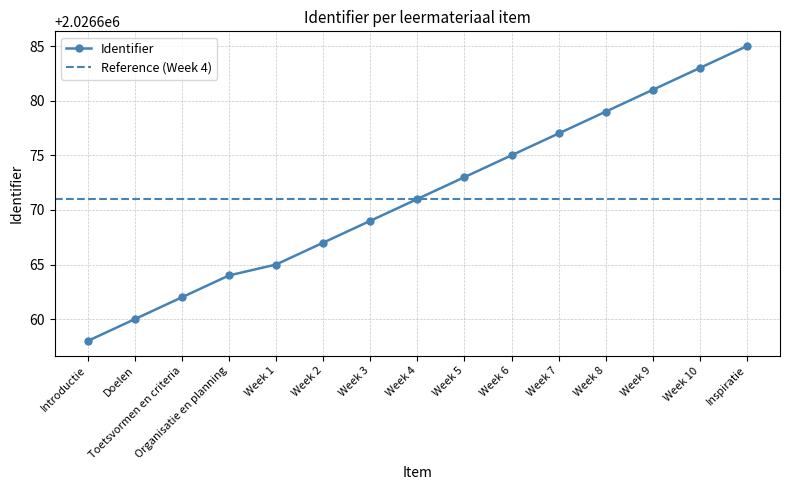

Where is the data nearest to the value 2026671?

Week 4